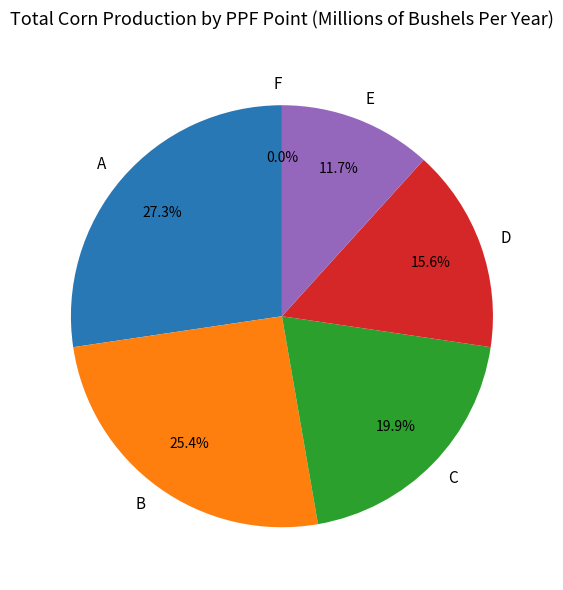

To the nearest percent, what is the average slice percentage?

17%